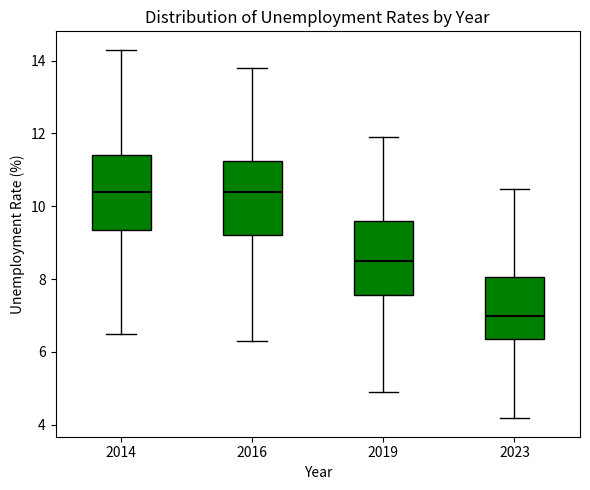

Reading left to right, transcribe this box plot: for each box, give where its median line is, the range the box spans, and where its two whiskers end, as read against the y-axis. The values are not printed on the chart, so give them approximately, as read against the axis.

2014: median 10.4, box 9.4 to 11.4, whiskers 6.6 to 14.4
2016: median 10.4, box 9.2 to 11.2, whiskers 6.4 to 13.8
2019: median 8.6, box 7.6 to 9.6, whiskers 5.0 to 12.0
2023: median 7.0, box 6.4 to 8.0, whiskers 4.2 to 10.4